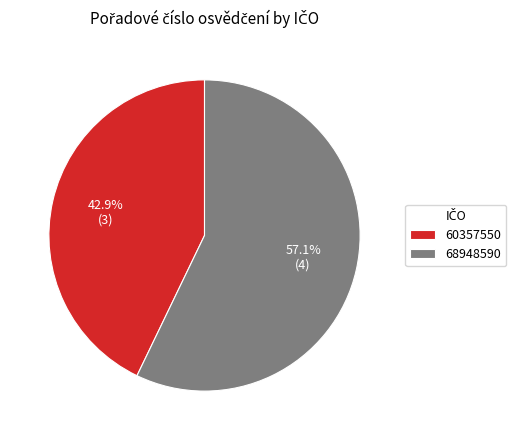

To the nearest percent, what is the combined percentage of 68948590 and 60357550?

100%